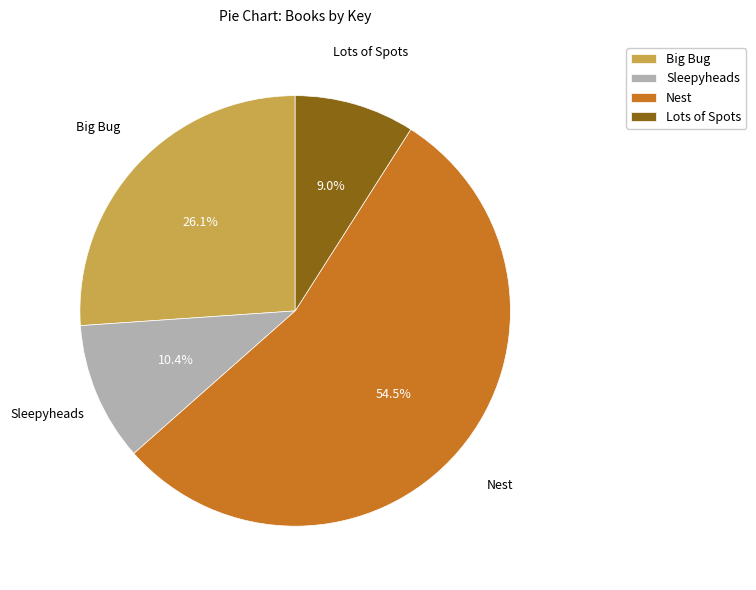

Which slice is the smallest?

Lots of Spots